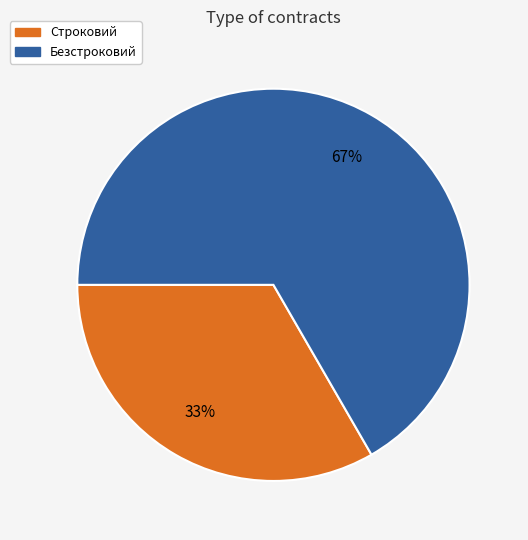

Count the number of slices in the pie.

2